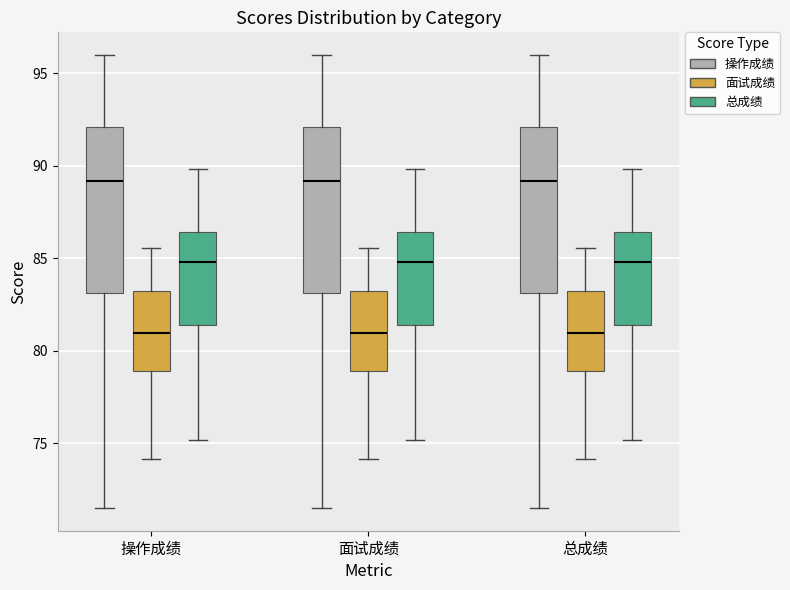

Reading left to right, read every box against the y-axis: the position of its median line, the range the box covers, and the ends of its whiskers. The values are not printed on the chart, so give them approximately, as read against the axis.

操作成绩 (操作成绩): median 89.0, box 83.0 to 92.0, whiskers 71.5 to 96.0
操作成绩 (面试成绩): median 81.0, box 79.0 to 83.5, whiskers 74.0 to 85.5
操作成绩 (总成绩): median 85.0, box 81.5 to 86.5, whiskers 75.0 to 90.0
面试成绩 (操作成绩): median 89.0, box 83.0 to 92.0, whiskers 71.5 to 96.0
面试成绩 (面试成绩): median 81.0, box 79.0 to 83.5, whiskers 74.0 to 85.5
面试成绩 (总成绩): median 85.0, box 81.5 to 86.5, whiskers 75.0 to 90.0
总成绩 (操作成绩): median 89.0, box 83.0 to 92.0, whiskers 71.5 to 96.0
总成绩 (面试成绩): median 81.0, box 79.0 to 83.5, whiskers 74.0 to 85.5
总成绩 (总成绩): median 85.0, box 81.5 to 86.5, whiskers 75.0 to 90.0